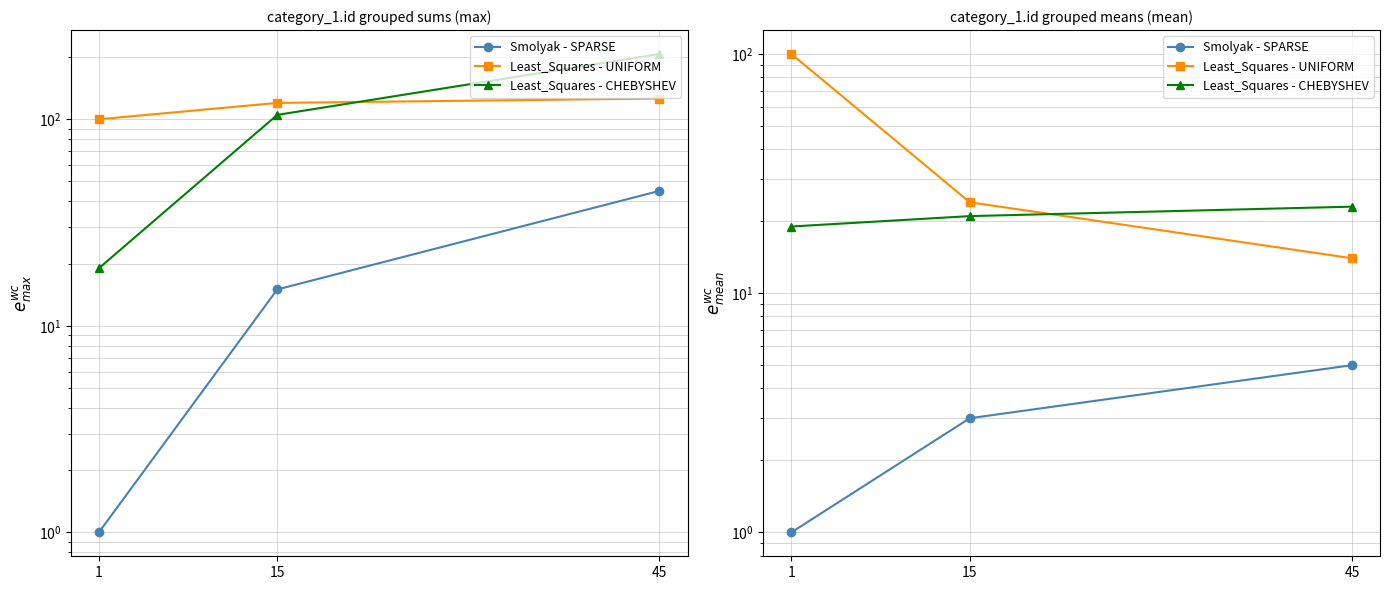

List the series in order of their overall mean, lowest first.

Smolyak - SPARSE, Least_Squares - CHEBYSHEV, Least_Squares - UNIFORM